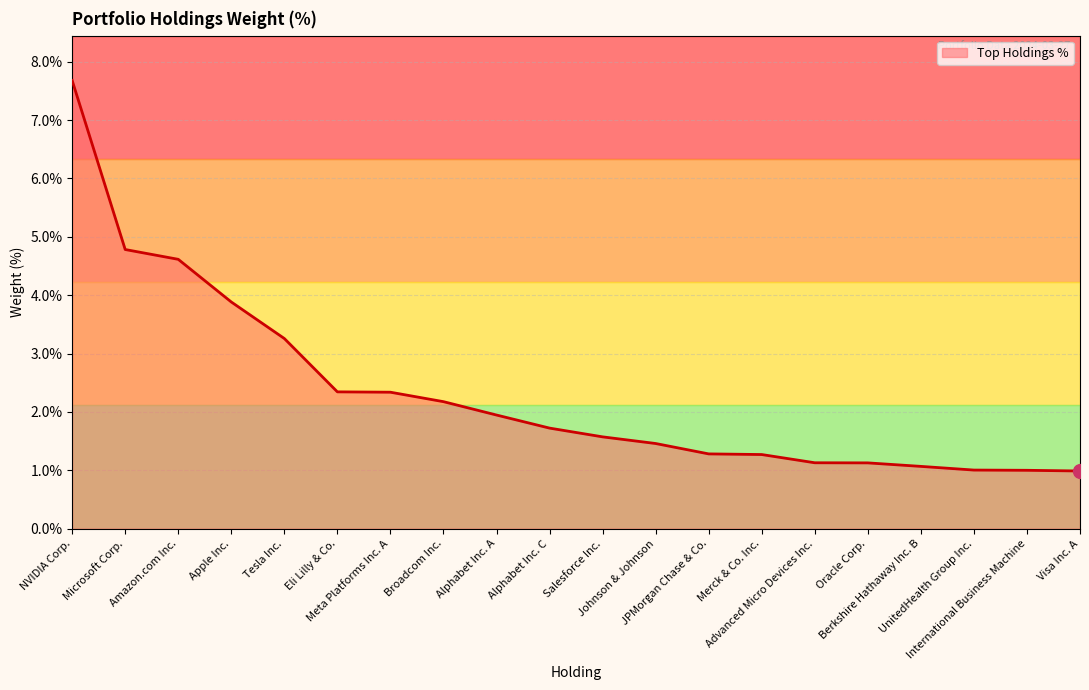

What is the greatest value displayed?

7.7